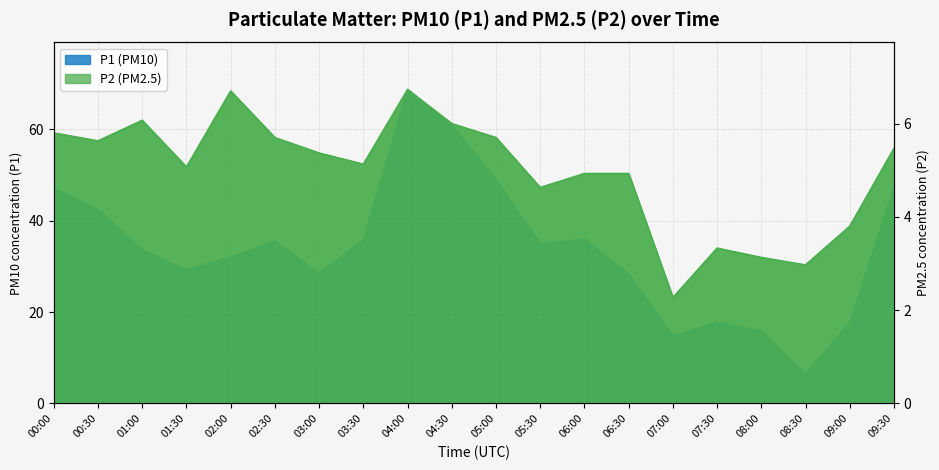

What is the value of the P2 point at the 19th from the left?

3.8